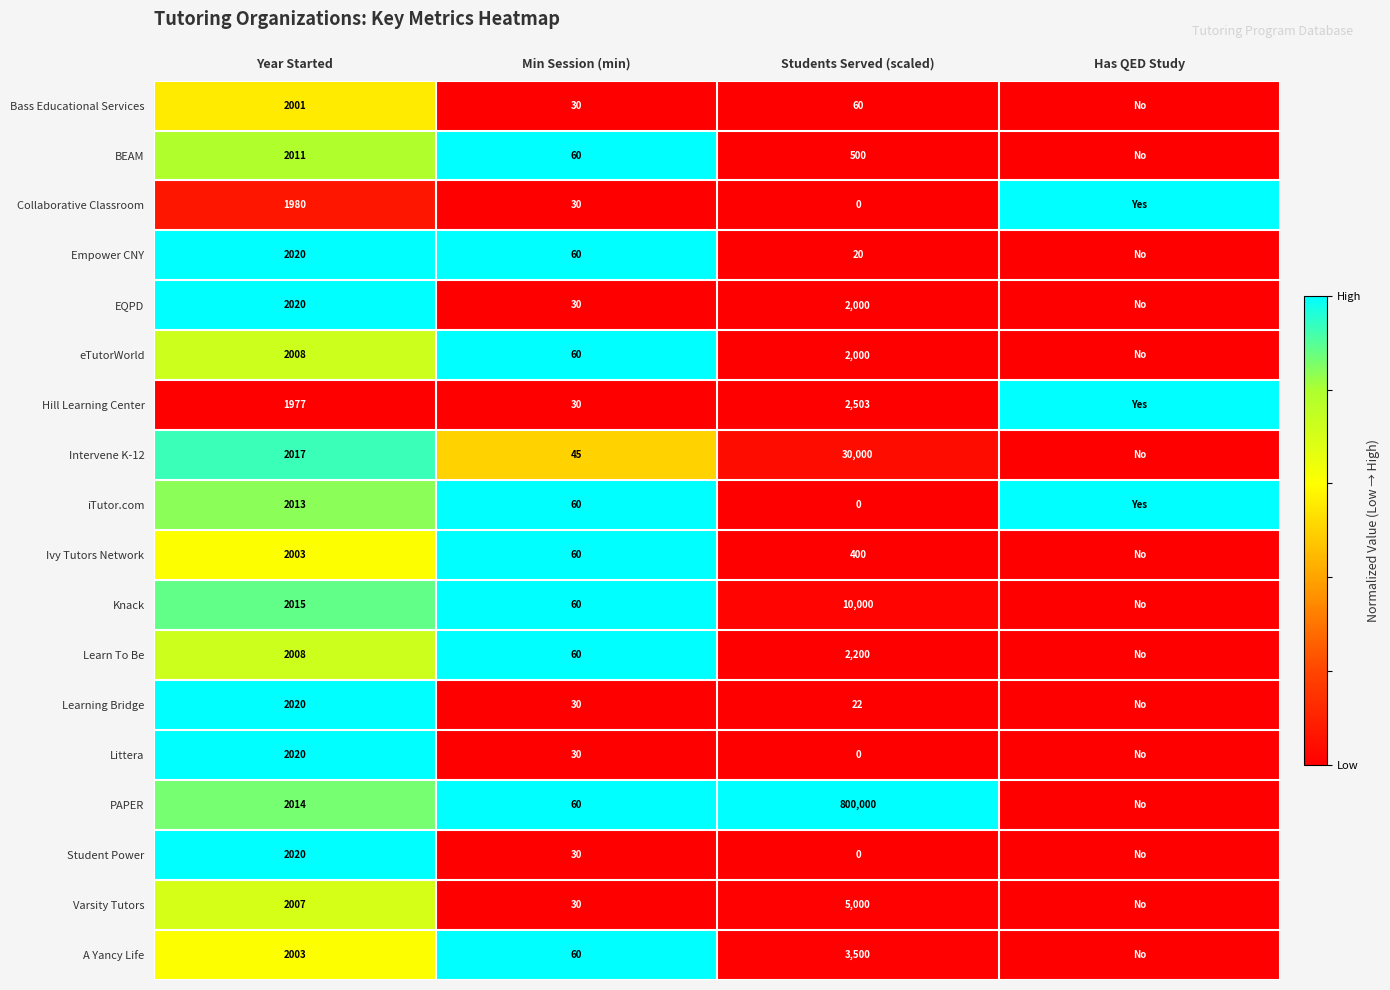

The Bass Educational Services series shows 30 at Min Session (min). True or false?

True